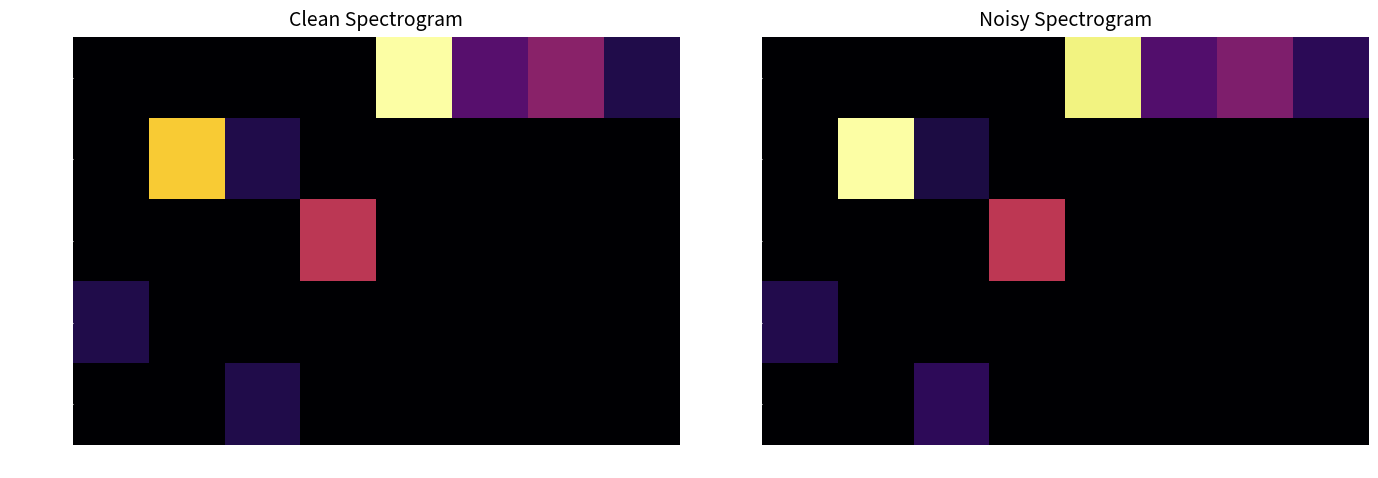

Between 1 and 4, which series saw the biggest shift?

int